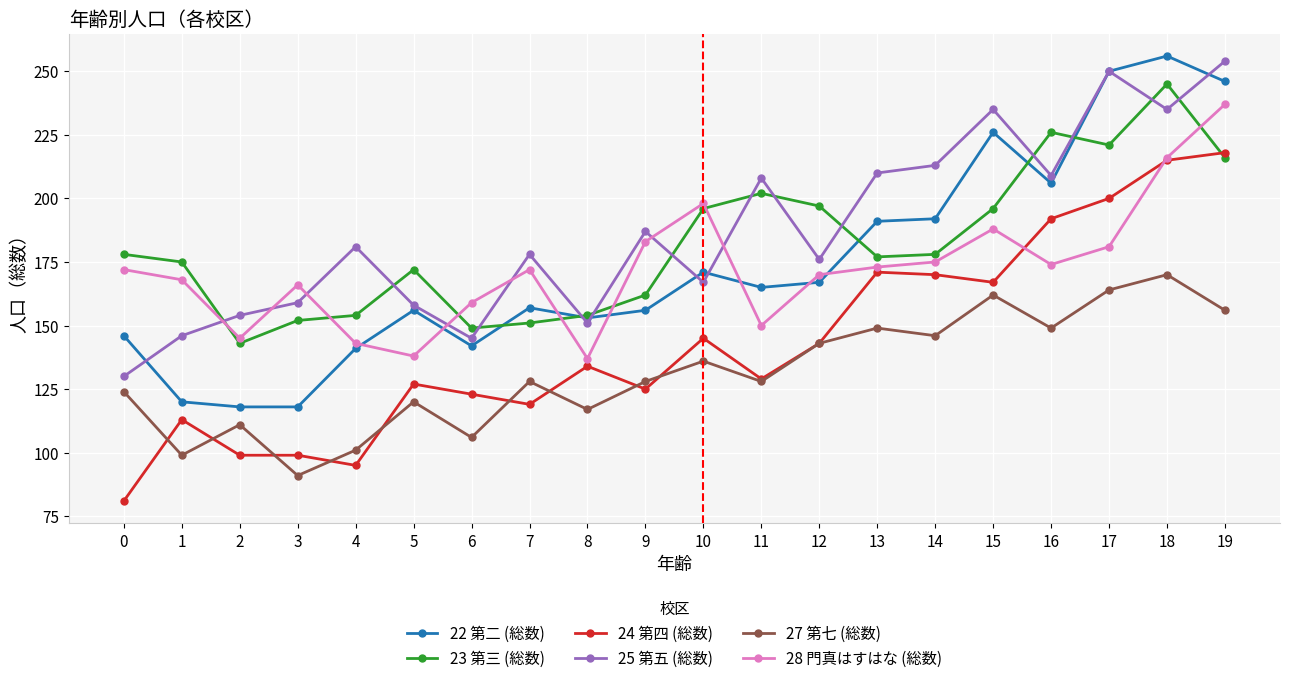

What is the value of the 25 第五 (総数) point at the 16th from the left?

235